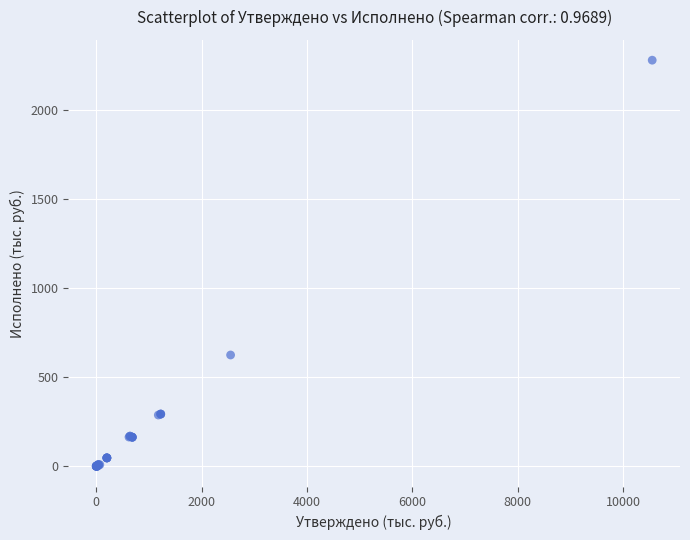

What Y value in the scatter plot is closest to 1141?

625.3